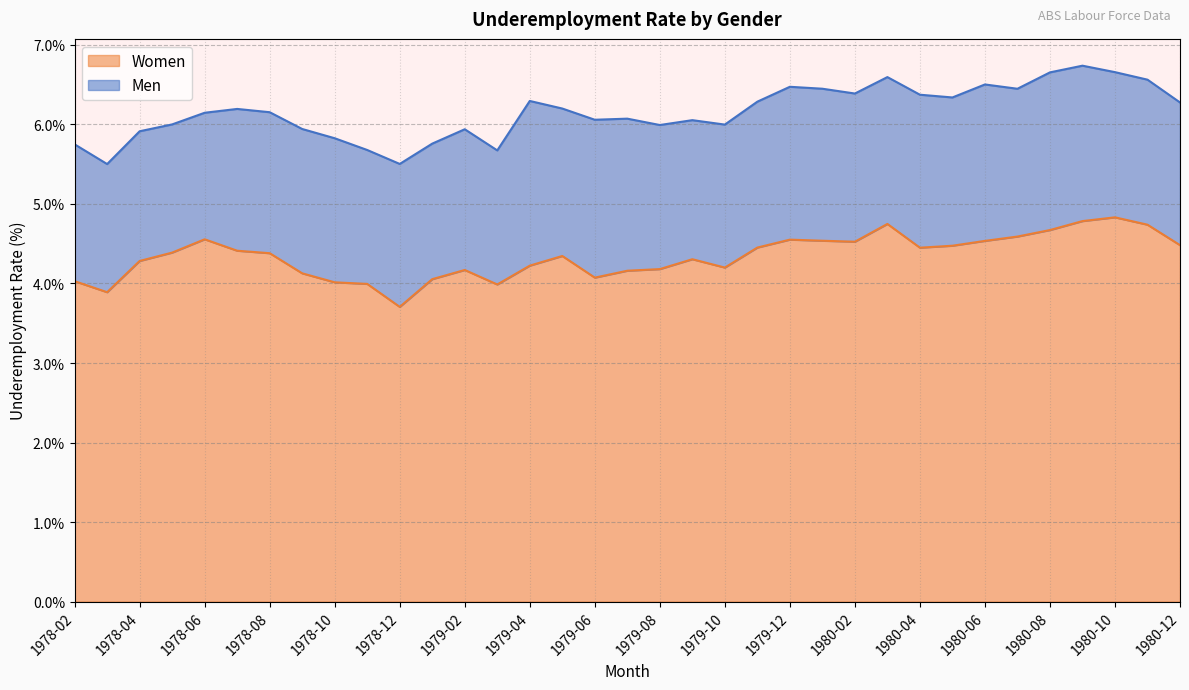

Reading right to left, extract all data points from this chart.

4.5	4.7	4.8	4.8	4.7	4.6	4.5	4.5	4.4	4.7	4.5	4.5	4.6	4.5	4.2	4.3	4.2	4.2	4.1	4.3	4.2	4.0	4.2	4.1	3.7	4.0	4.0	4.1	4.4	4.4	4.6	4.4	4.3	3.9	4.0